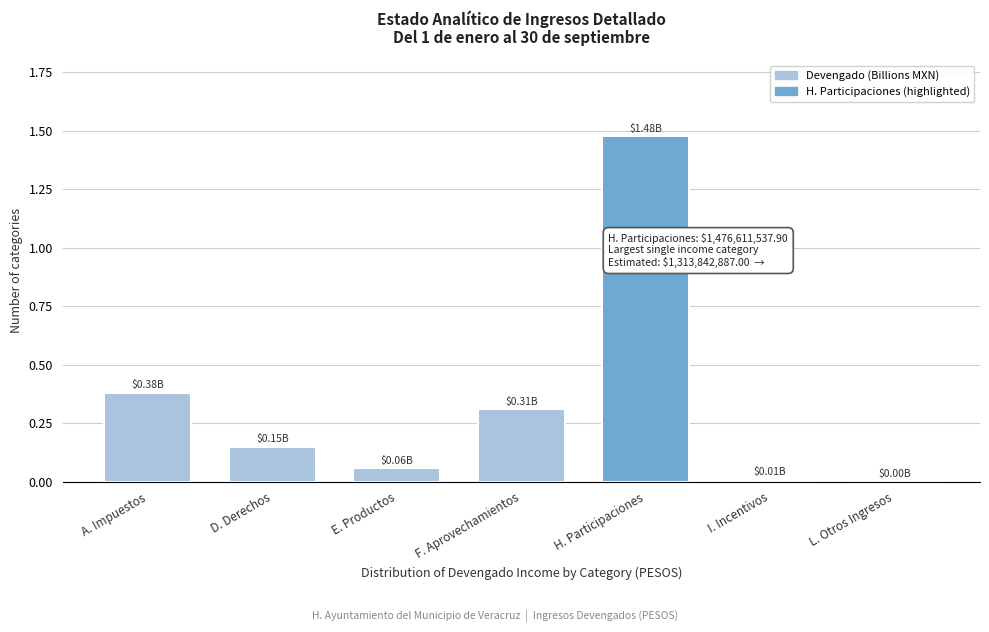

At which category does the chart reach its peak across all series?

H. Participaciones